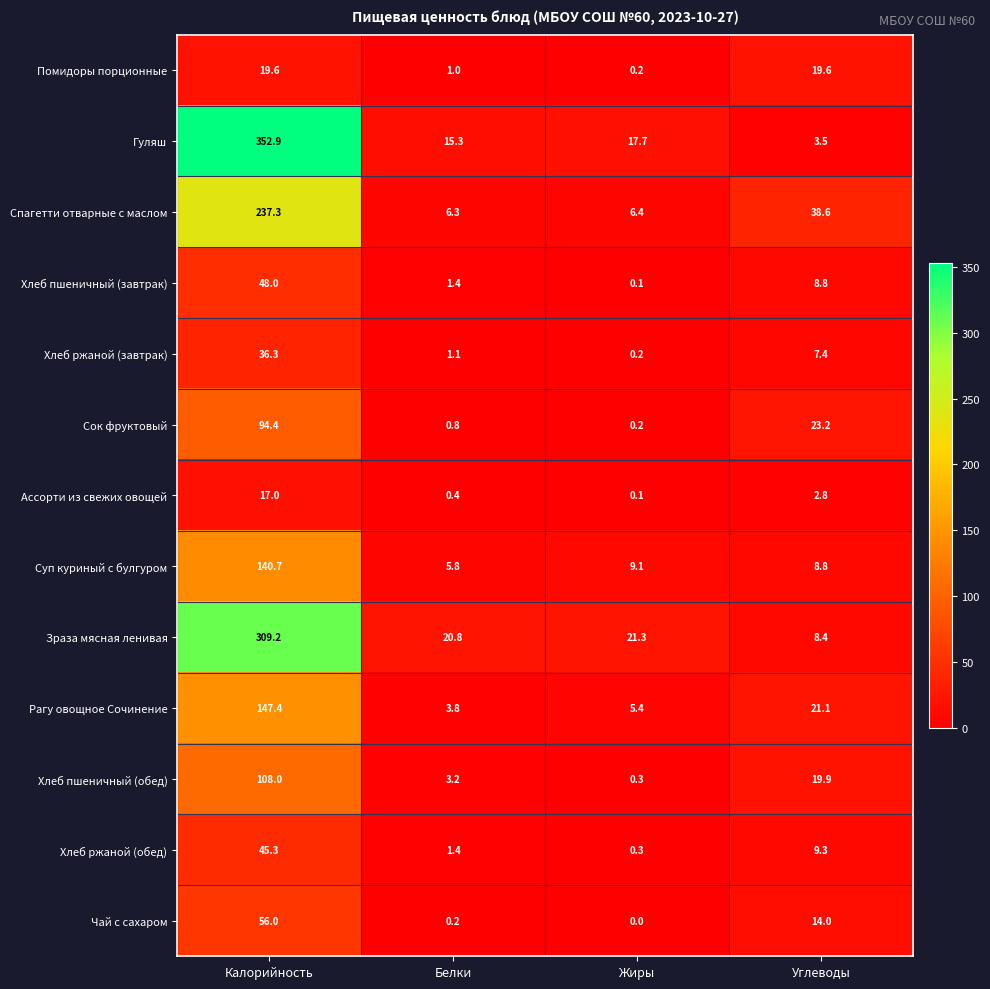

Which series has the largest total across all categories?

Гуляш